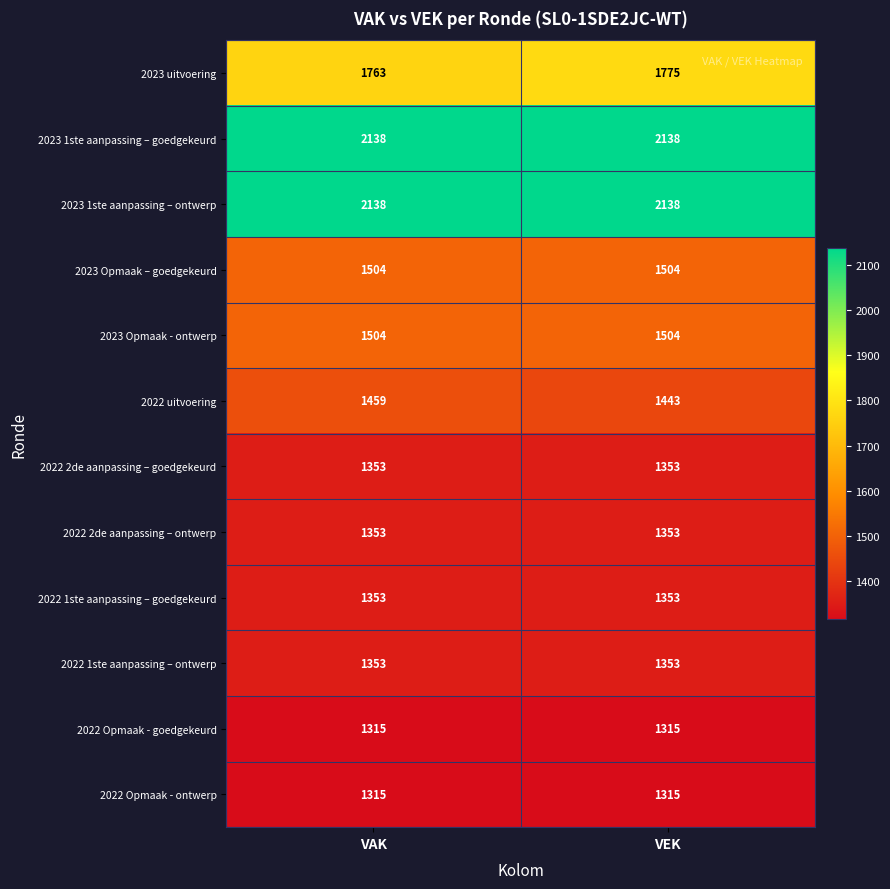

What is the maximum value shown in the chart?

2138